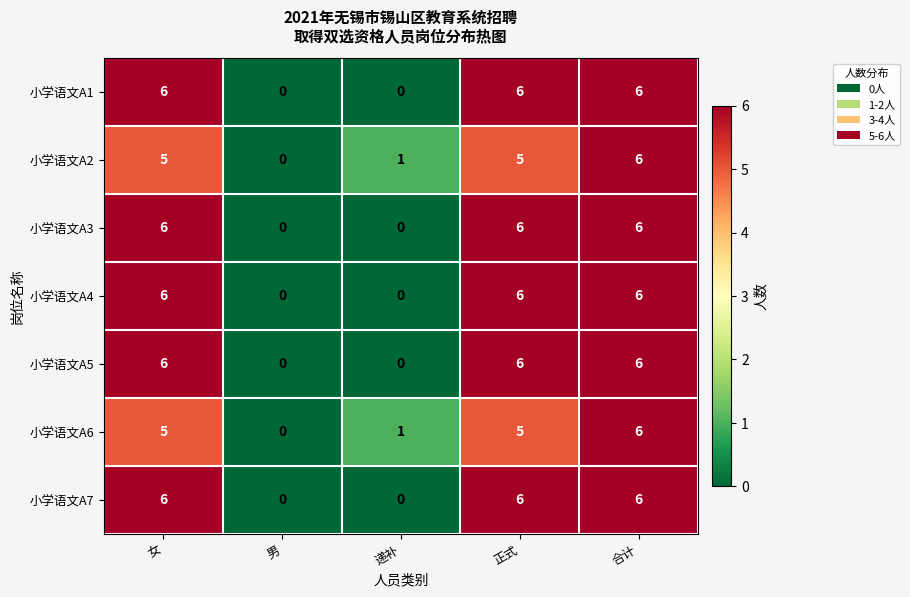

The 小学语文A3 series shows 0 at 男. True or false?

True